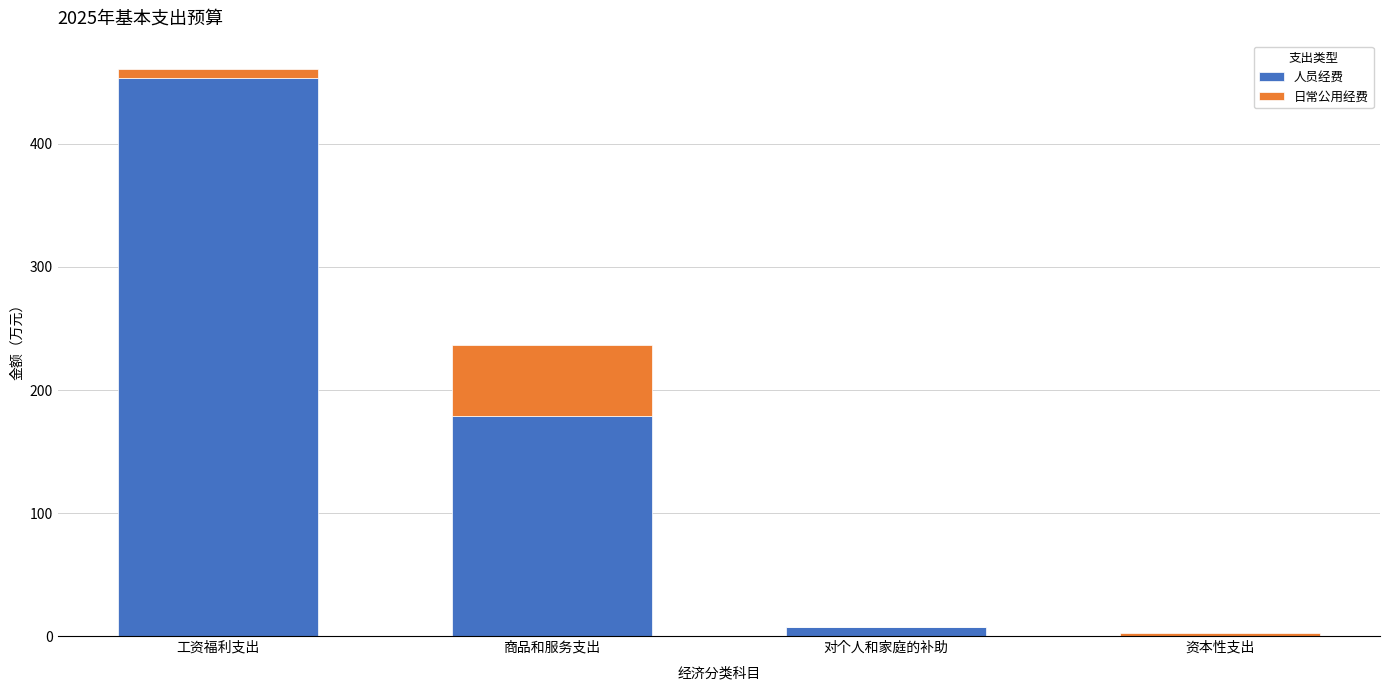

True or false: 人员经费 has a value of 0.0 at 资本性支出.

True